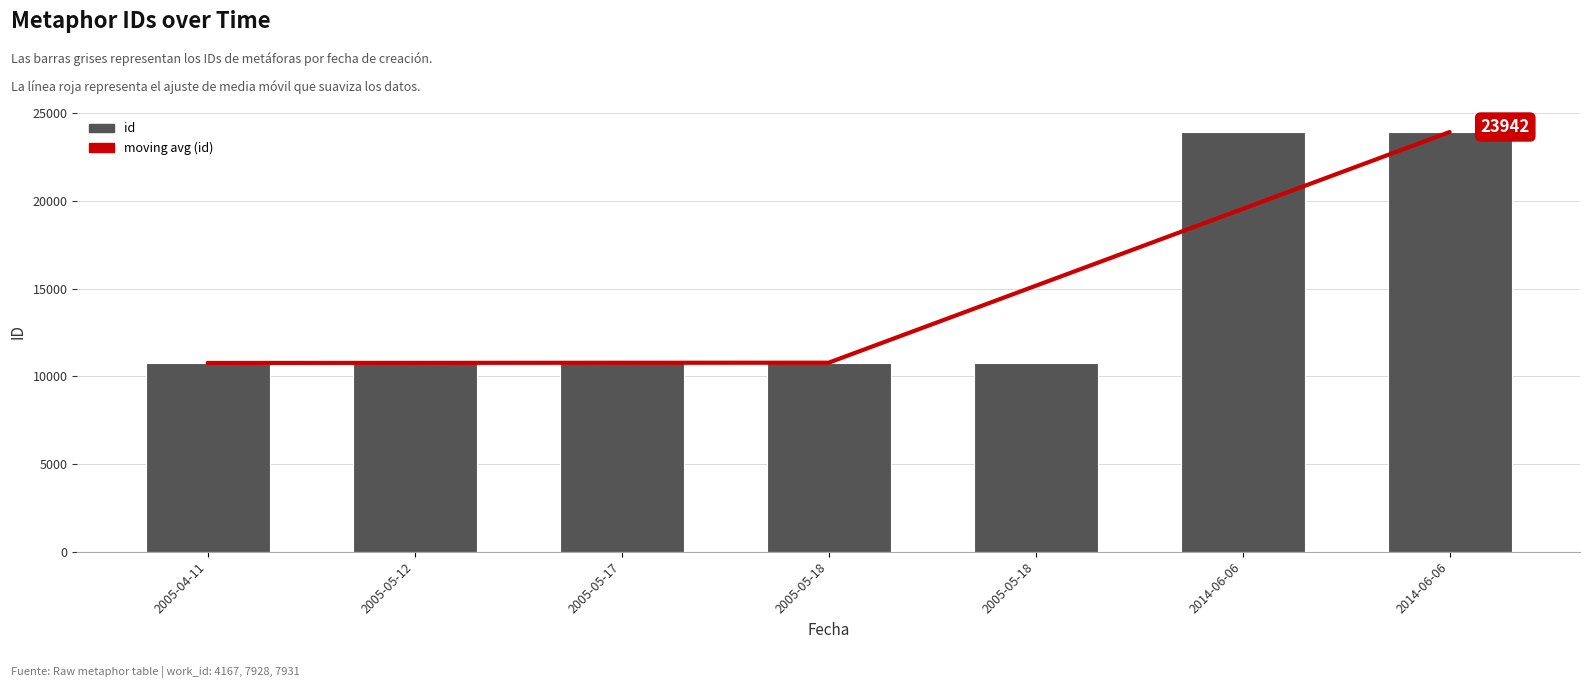

What is the label of the 7th bar from the right?

2005-04-11